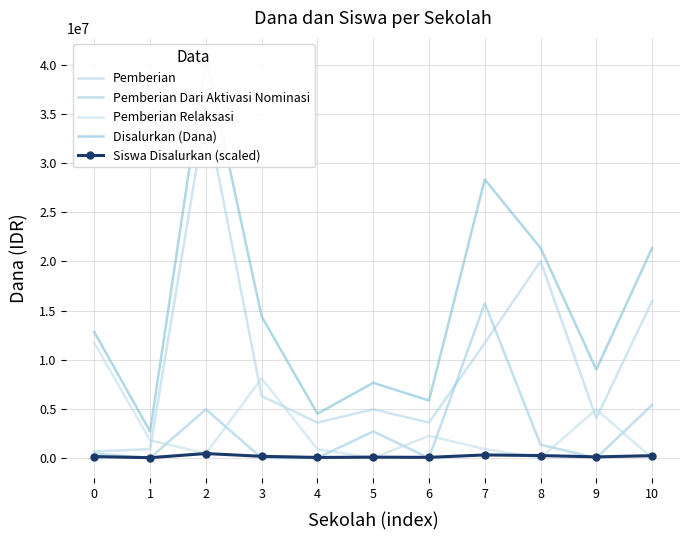

Reading right to left, extract all data points from this chart.

Pemberian: 15975000.0	4050000.0	20025000.0	11700000.0	3600000.0	4950000.0	3600000.0	6300000.0	35325000.0	900000.0	675000.0
Pemberian Dari Aktivasi Nominasi: 5400000.0	0.0	1350000.0	15750000.0	0.0	2700000.0	0.0	0.0	4950000.0	0.0	450000.0
Pemberian Relaksasi: 0.0	4950000.0	0.0	900000.0	2250000.0	0.0	900000.0	8100000.0	450000.0	1800000.0	11700000.0
Disalurkan (Dana): 21375000.0	9000000.0	21375000.0	28350000.0	5850000.0	7650000.0	4500000.0	14400000.0	40725000.0	2700000.0	12825000.0
Siswa Disalurkan (scaled): 234574.5	110106.4	244148.9	306383.0	62234.0	81383.0	52659.6	167553.2	450000.0	28723.4	138829.8